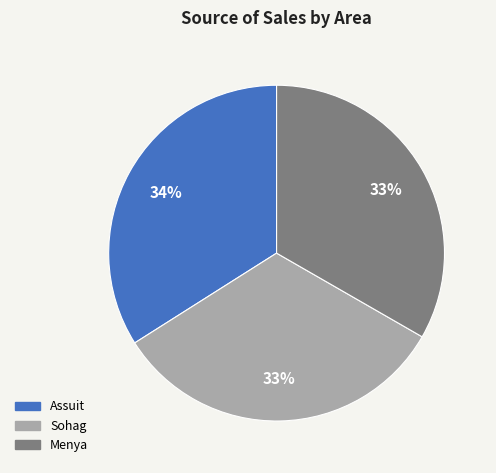

To the nearest percent, what is the difference between the largest and smallest slice percentages?

1%